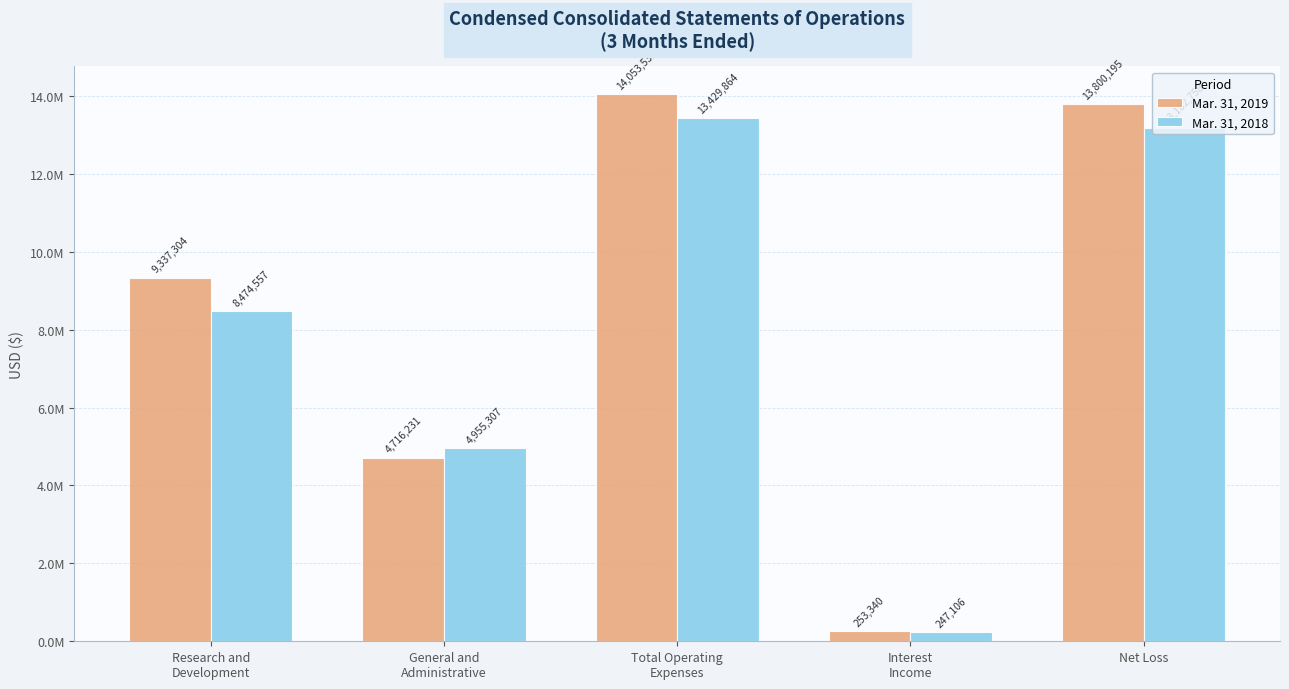

What is the value of the Mar. 31, 2018 bar at the 1st from the left?

8474557